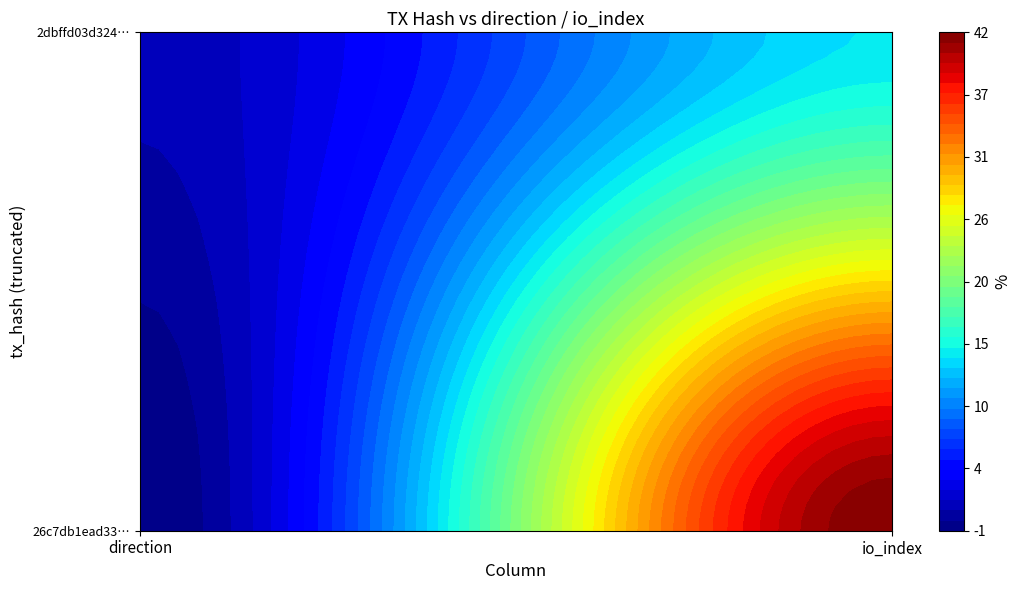

At how many categories does at least one series exceed 11?

1